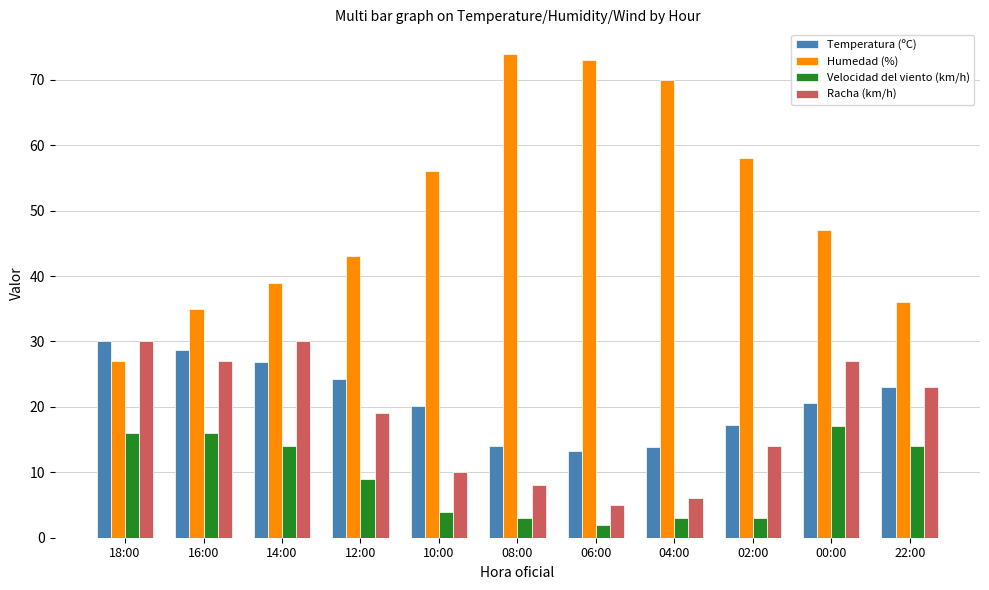

Which category has the lowest value across all series?

06:00